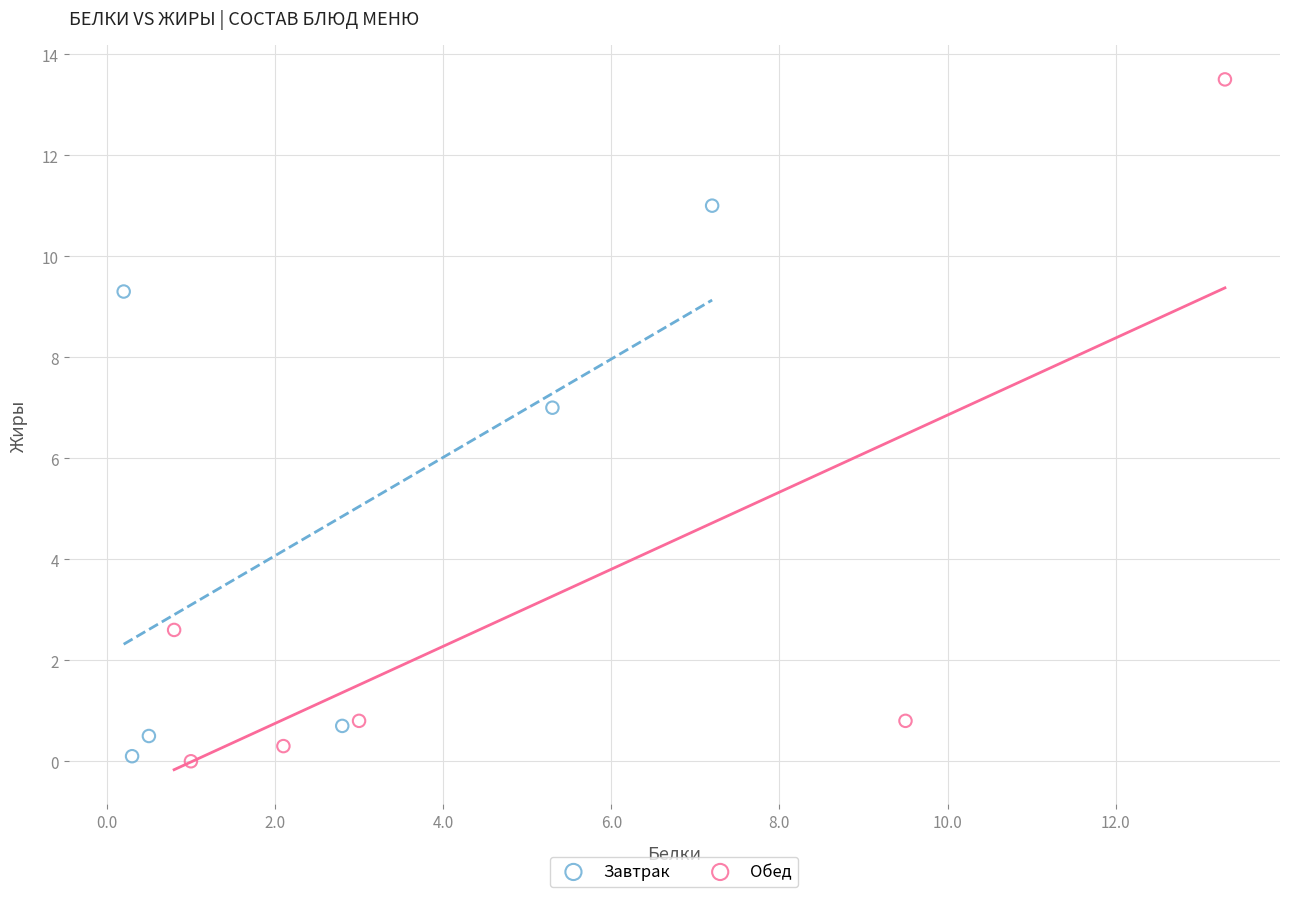

Which series has the largest Y range (max minus min)?

Обед